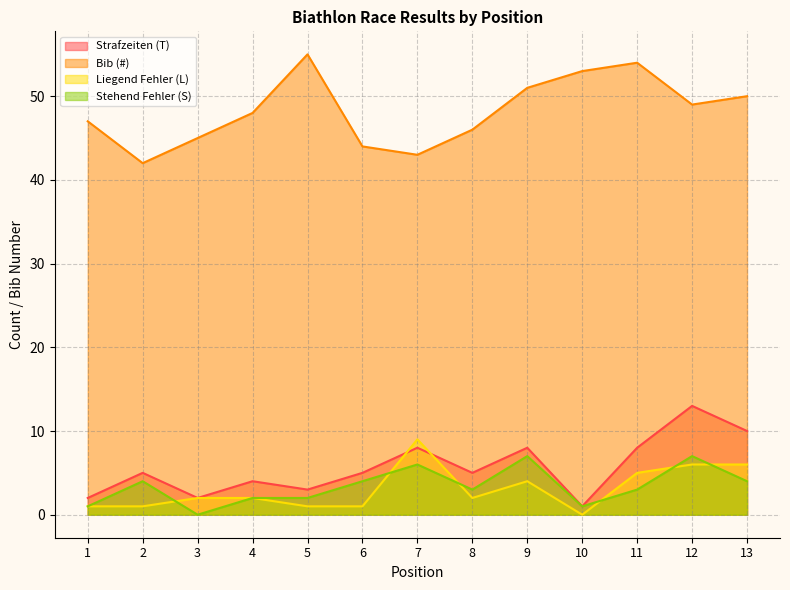

Reading left to right, what are all the values shown in this chart?

Strafzeiten (T): 1=2	2=5	3=2	4=4	5=3	6=5	7=8	8=5	9=8	10=1	11=8	12=13	13=10
Bib (#): 1=47	2=42	3=45	4=48	5=55	6=44	7=43	8=46	9=51	10=53	11=54	12=49	13=50
Liegend Fehler (L): 1=1	2=1	3=2	4=2	5=1	6=1	7=9	8=2	9=4	10=0	11=5	12=6	13=6
Stehend Fehler (S): 1=1	2=4	3=0	4=2	5=2	6=4	7=6	8=3	9=7	10=1	11=3	12=7	13=4